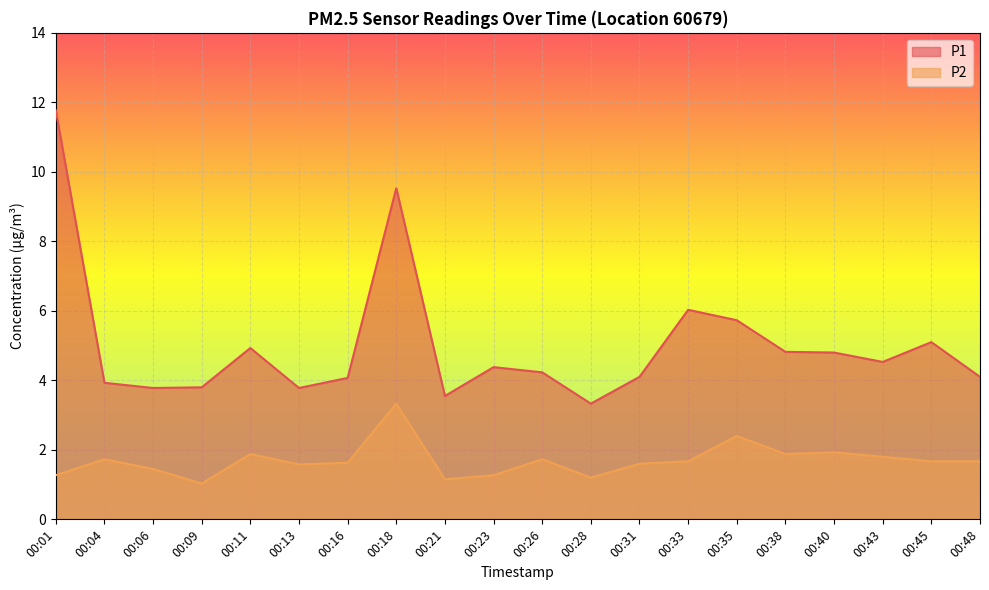

Between 00:09 and 00:11, which series saw the biggest shift?

P1